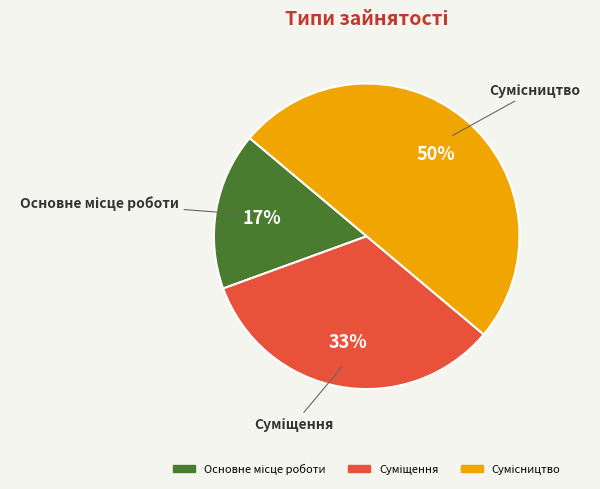

Count the number of slices in the pie.

3